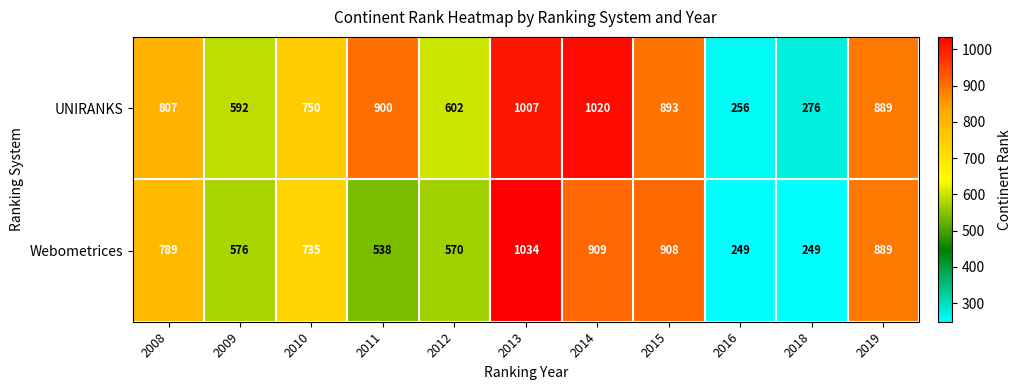

What is the spread (max minus min) of values at 2008?

18